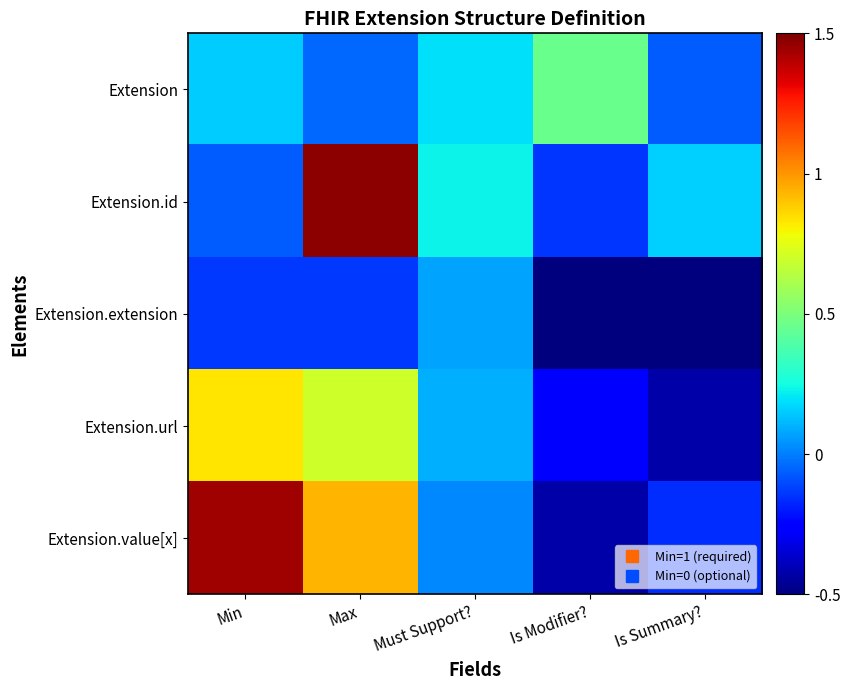

How many categories are shown in the chart?

5